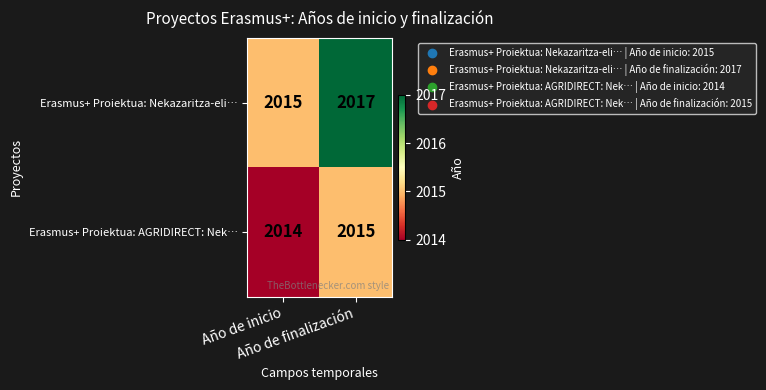

What is the maximum value shown in the chart?

2017